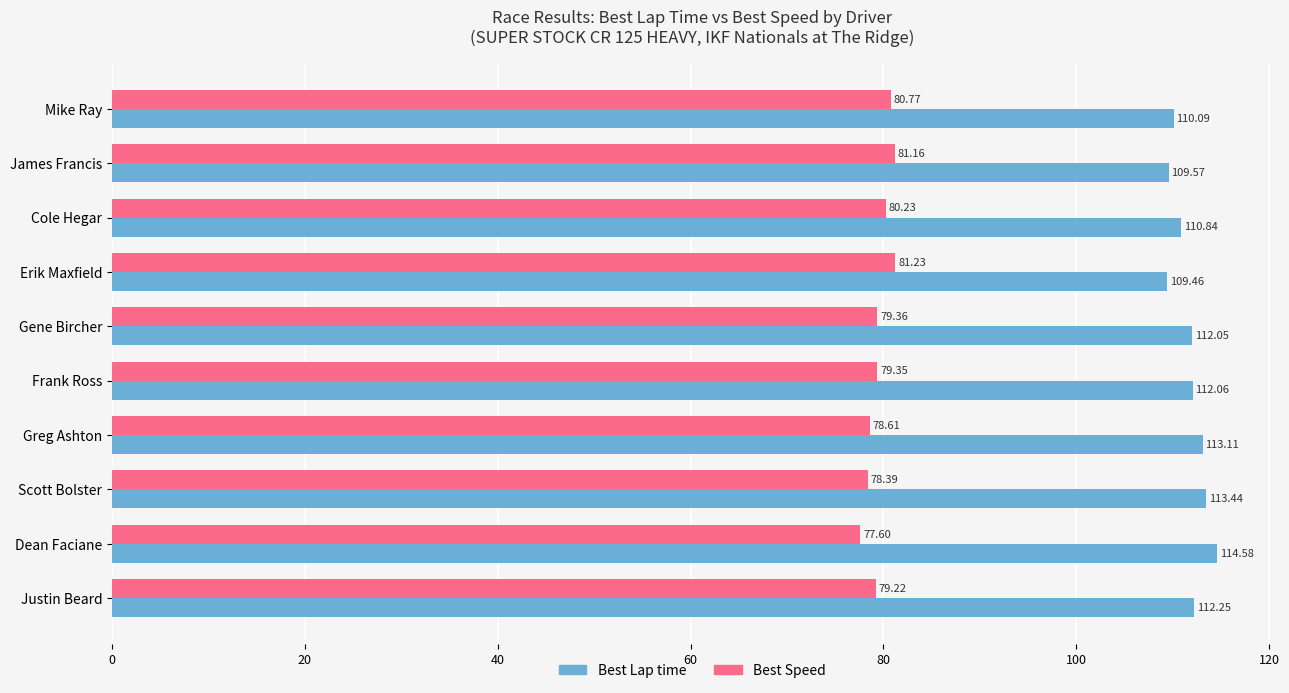

Rank the categories by Best Lap time value from lowest to highest.

Erik Maxfield, James Francis, Mike Ray, Cole Hegar, Gene Bircher, Frank Ross, Justin Beard, Greg Ashton, Scott Bolster, Dean Faciane